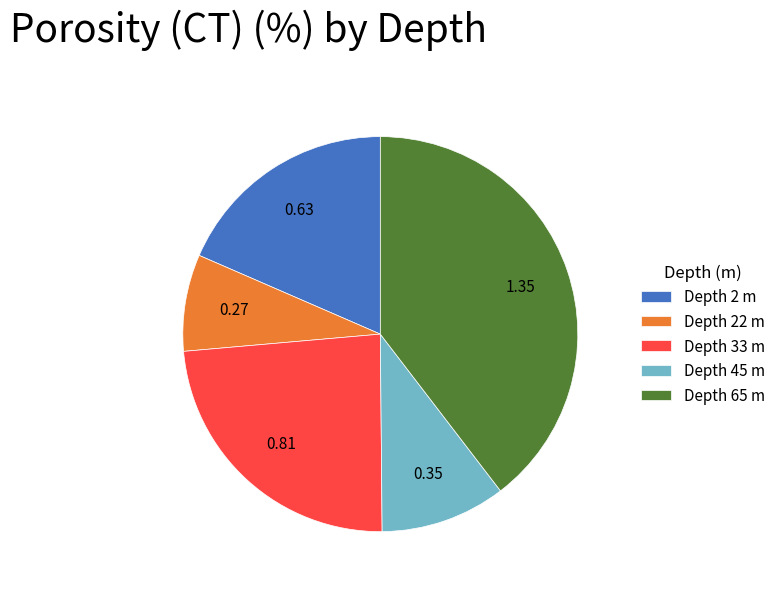

Combined, do Depth 33 m and Depth 2 m account for over 50%?

No